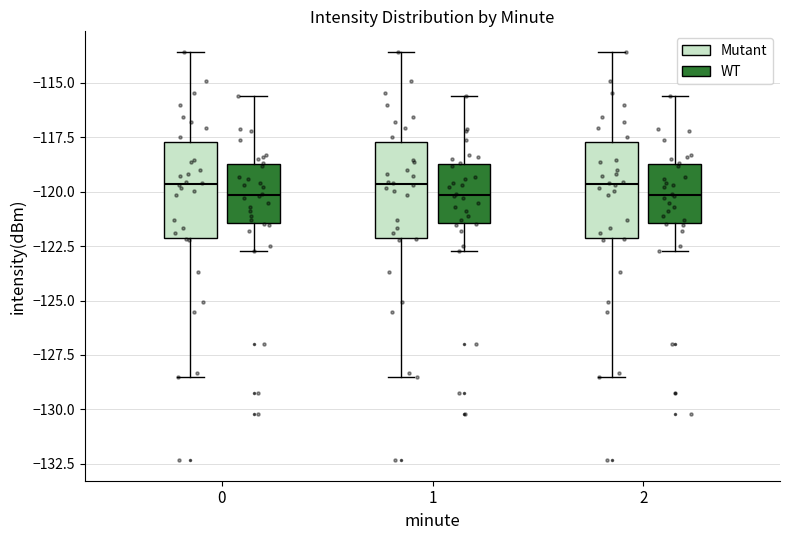

Reading left to right, transcribe this box plot: for each box, give where its median line is, the range the box spans, and where its two whiskers end, as read against the y-axis. The values are not printed on the chart, so give them approximately, as read against the axis.

0 (Mutant): median -119.5, box -122.0 to -117.5, whiskers -128.5 to -113.5
0 (WT): median -120.0, box -121.5 to -118.5, whiskers -122.5 to -115.5
1 (Mutant): median -119.5, box -122.0 to -117.5, whiskers -128.5 to -113.5
1 (WT): median -120.0, box -121.5 to -118.5, whiskers -122.5 to -115.5
2 (Mutant): median -119.5, box -122.0 to -117.5, whiskers -128.5 to -113.5
2 (WT): median -120.0, box -121.5 to -118.5, whiskers -122.5 to -115.5